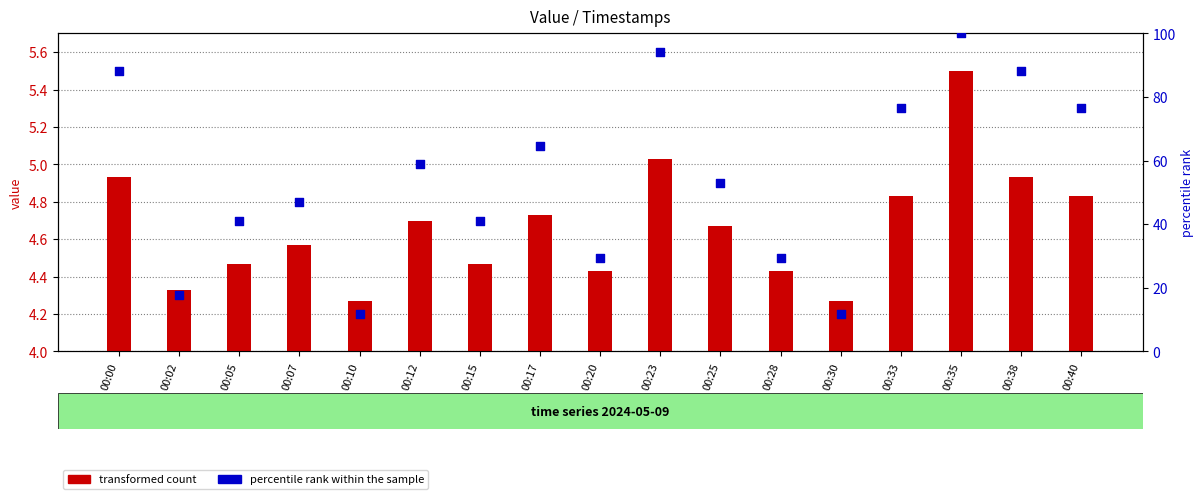

What is the total value across all series at 00:00?

93.2